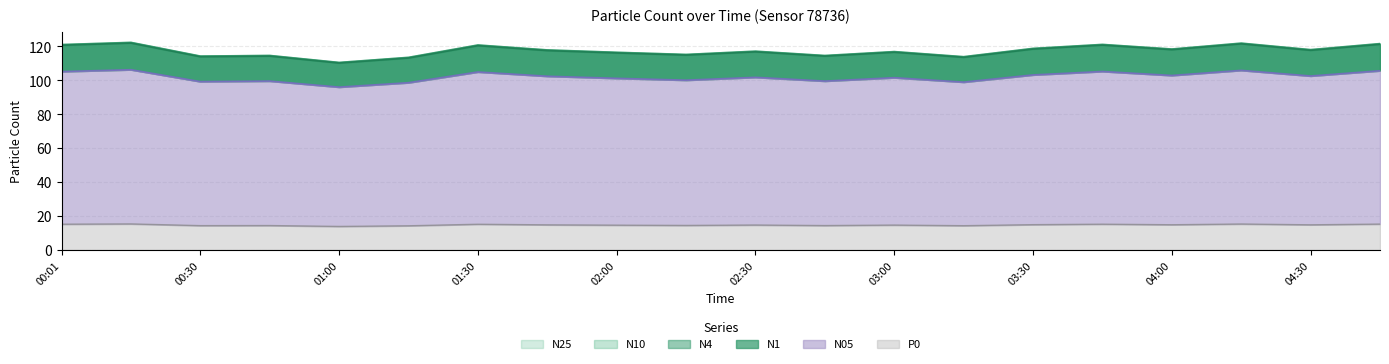

Which series has the largest total across all categories?

N10